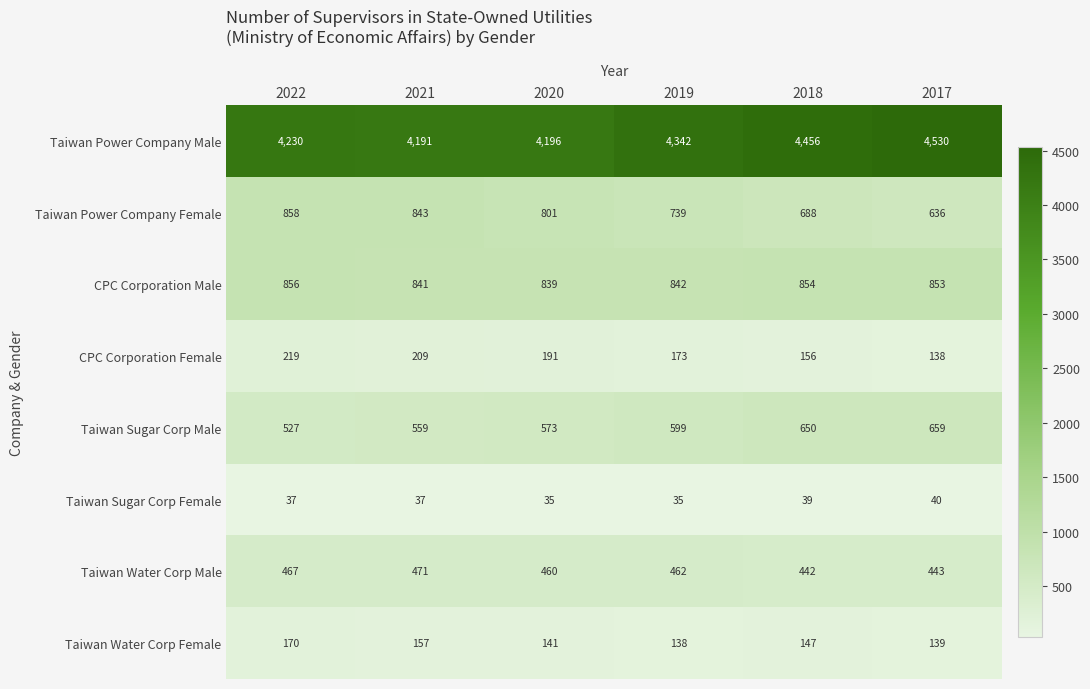

Which series has the widest spread of values?

Taiwan Power Company Male